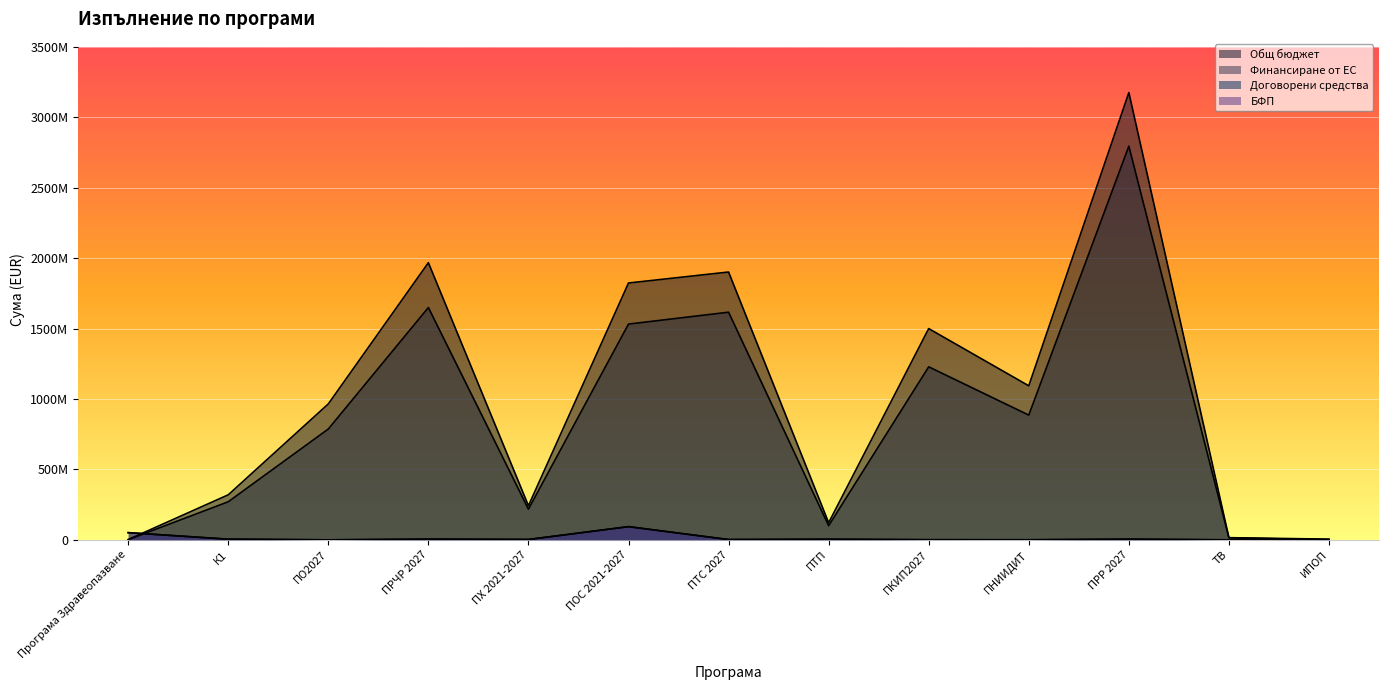

How many lines are shown in the chart?

4